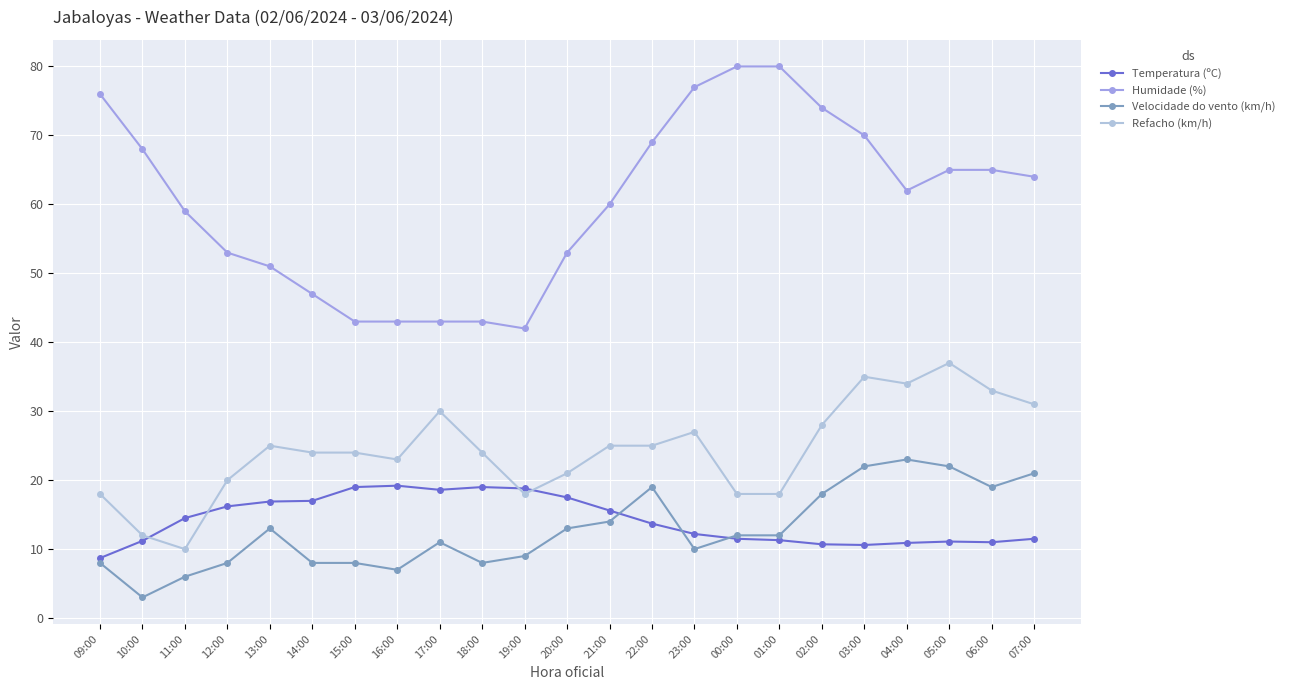

At which label does Velocidade do vento (km/h) first exceed 12?

13:00